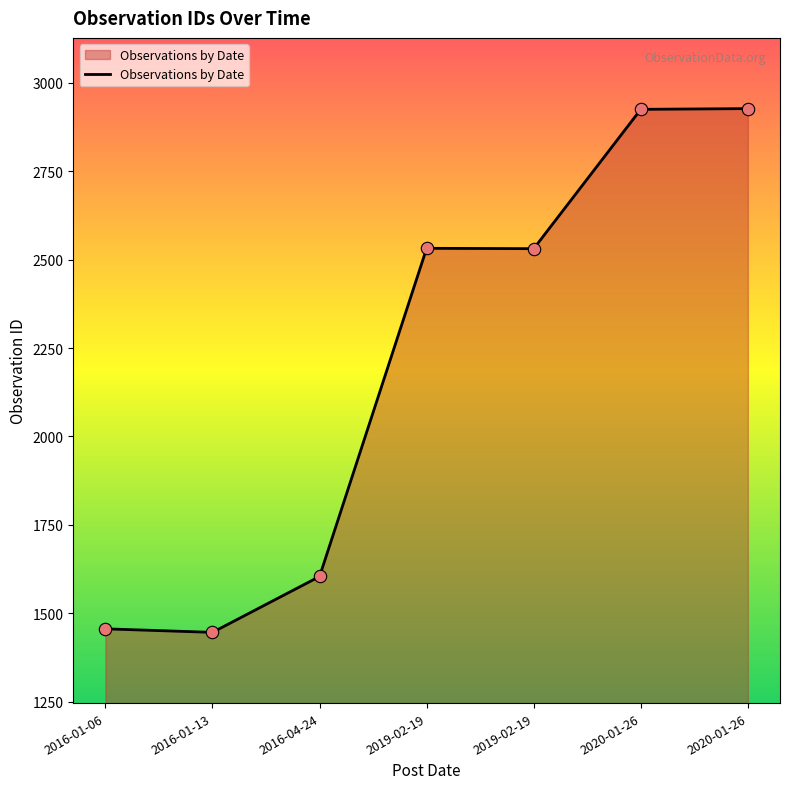

Approximately how many times larger is the value at 2016-04-24 compared to 2016-01-13?

1.1